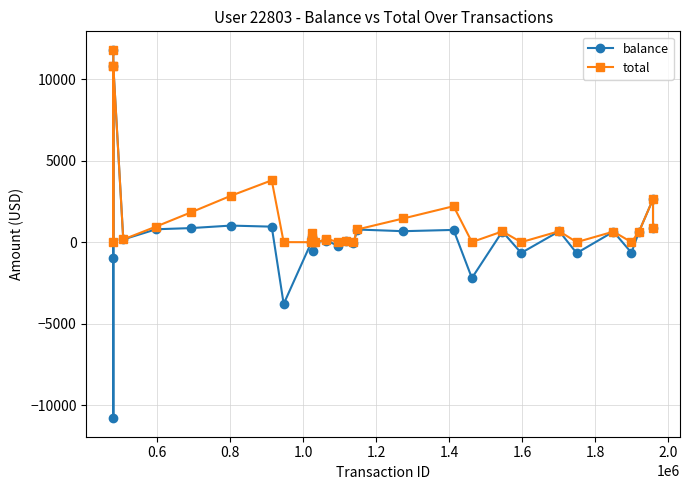

Count the number of categories in the chart.

33